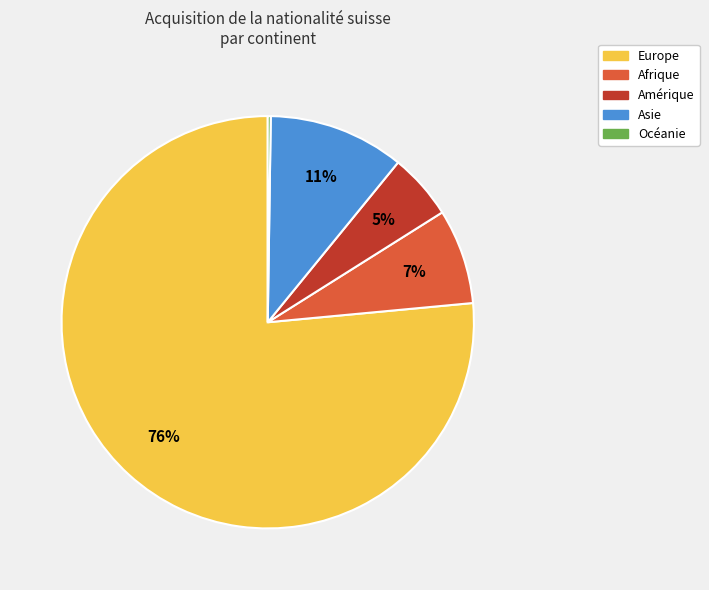

Which slice is the largest?

Europe